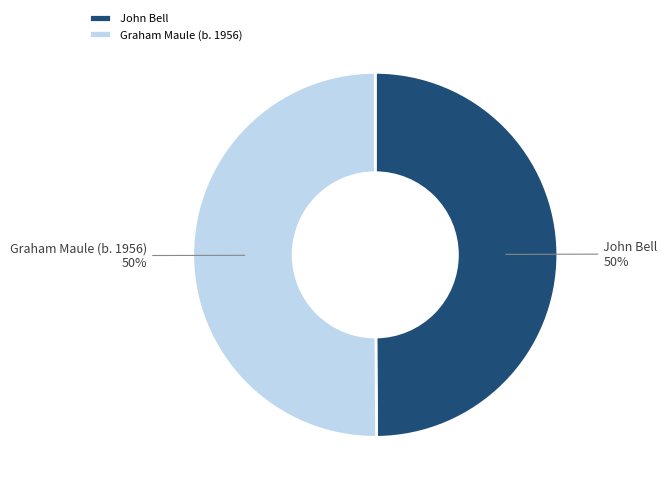

To the nearest percent, what is the average slice percentage?

50%